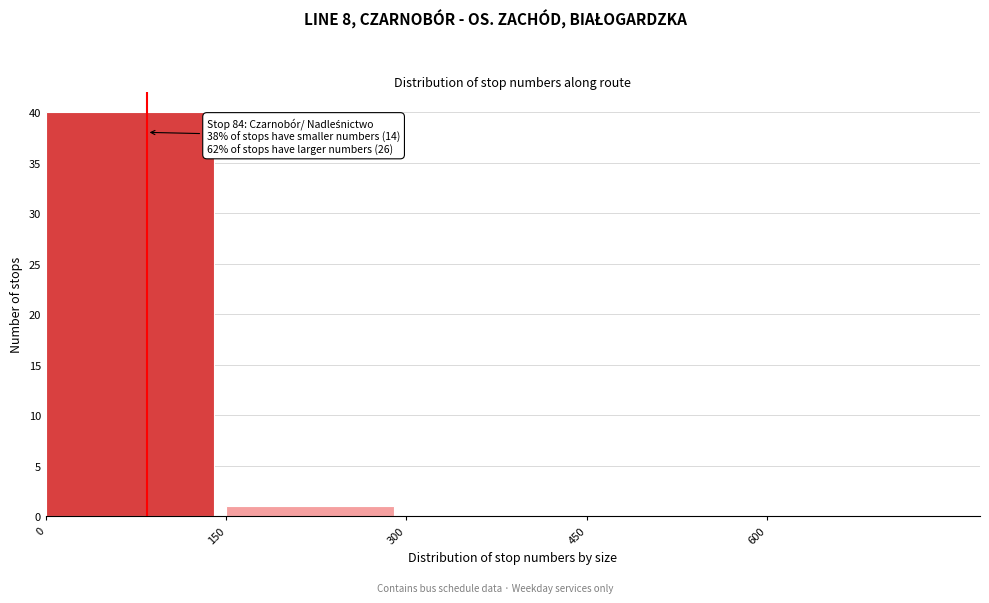

Reading left to right, extract all data points from this chart.

0=40	150=1	300=0	450=0	600=0